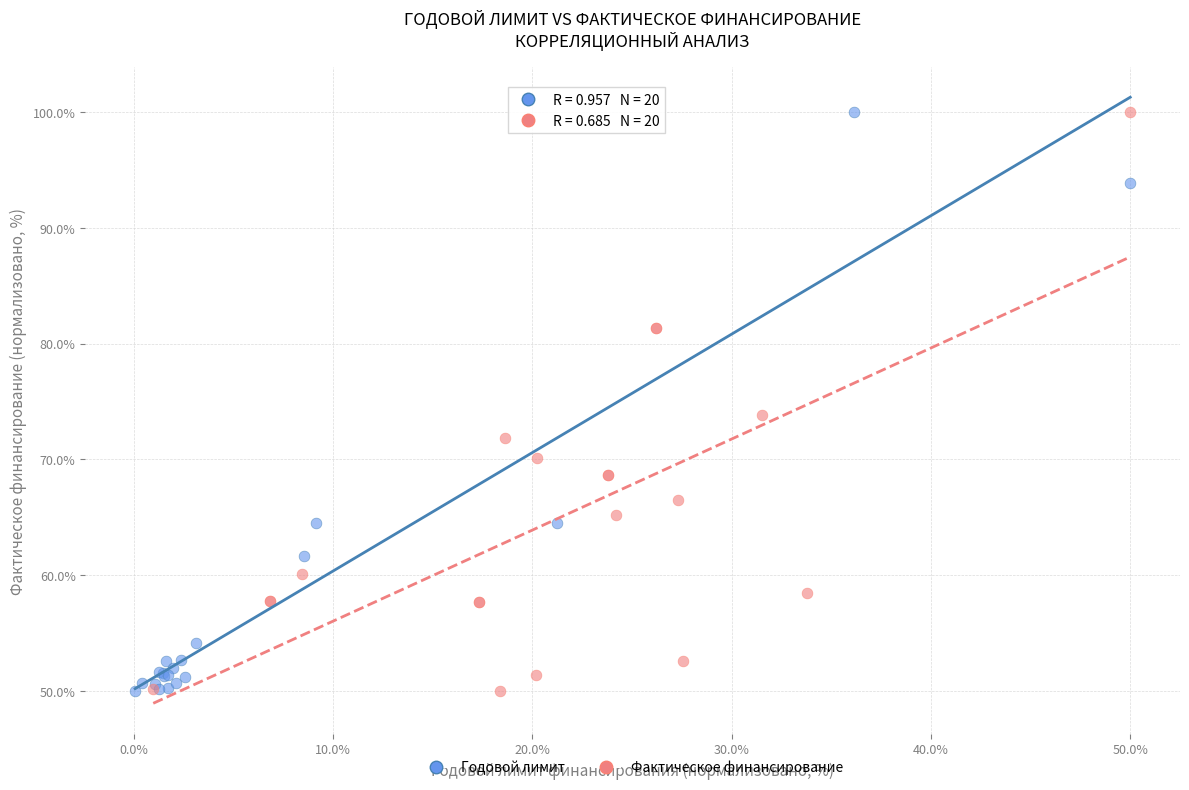

What are all the series names shown in the legend?

Годовой лимит, Фактическое финансирование